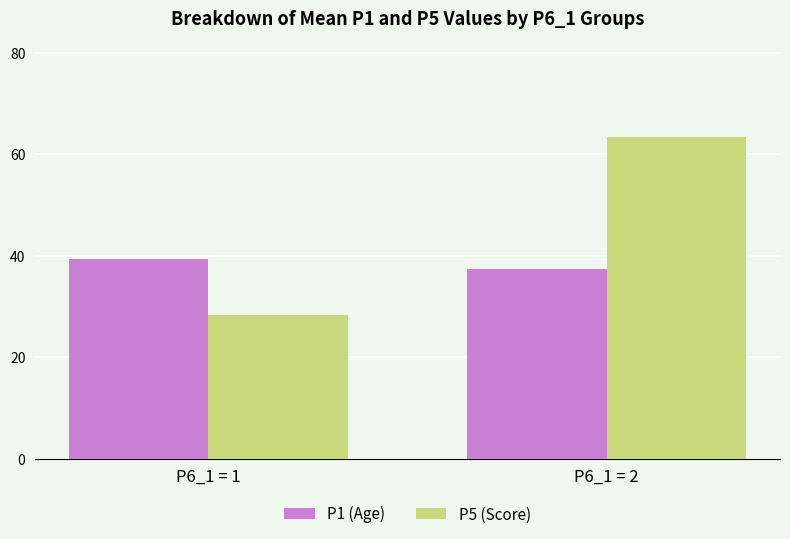

Does the chart contain any negative values?

No